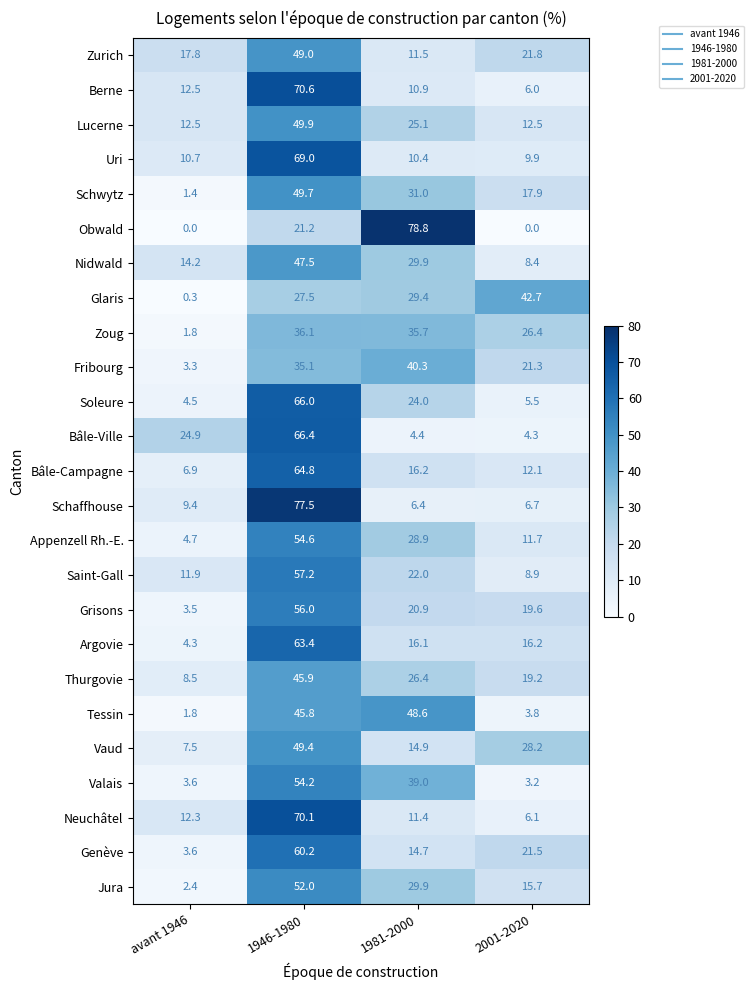

Which label corresponds to the largest value in the chart?

1981-2000